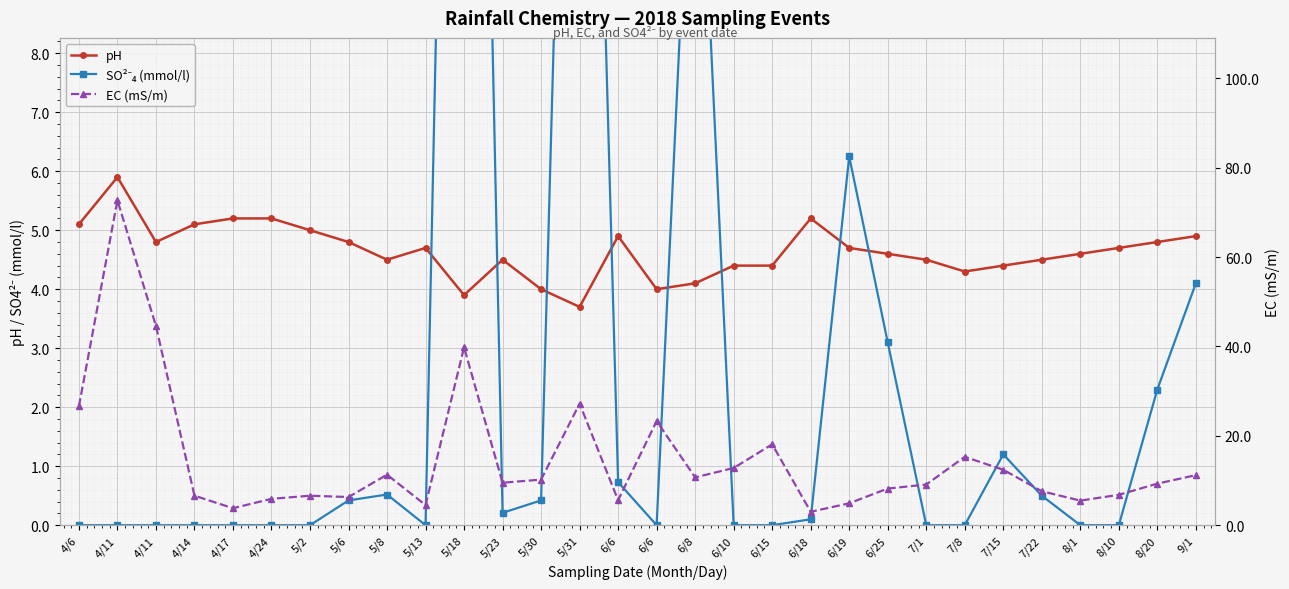

What is the total value across all series at 8/1?

10.1